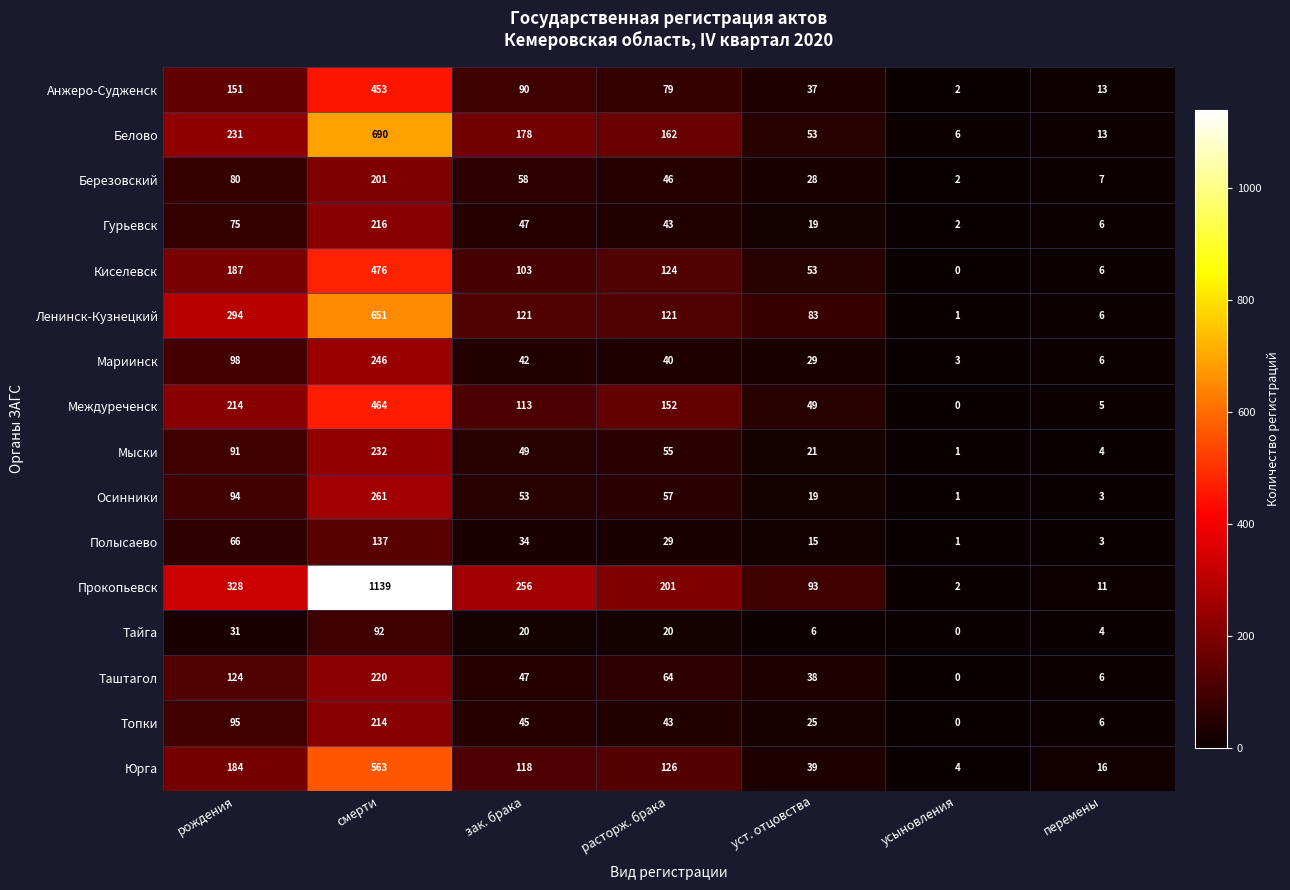

Which series has the largest total across all categories?

Прокопьевск